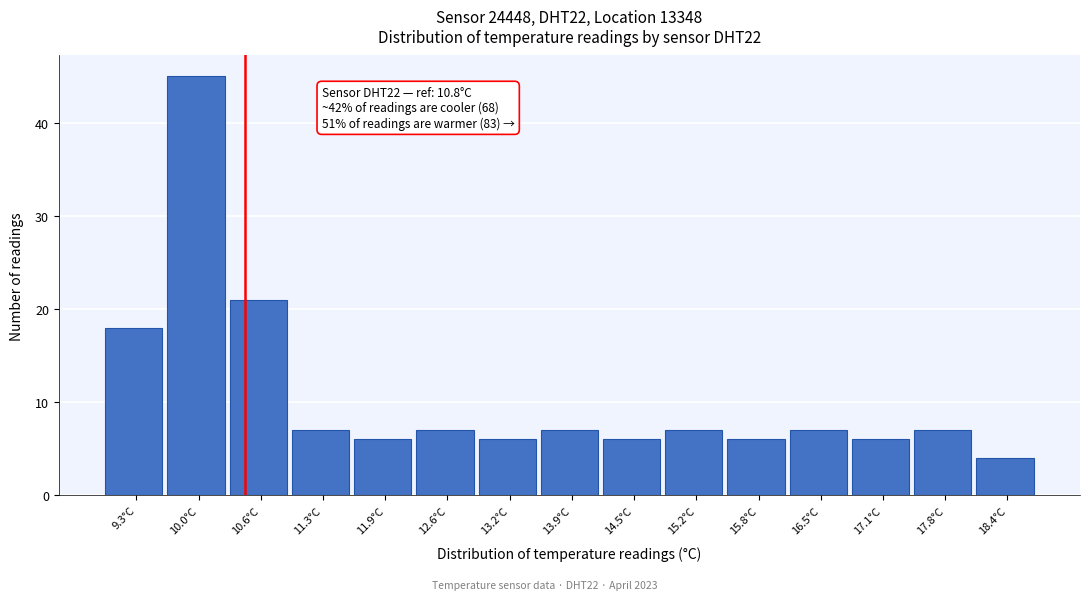

Reading left to right, what are all the values shown in this chart?

9.3°C=18	10.0°C=45	10.6°C=21	11.3°C=7	11.9°C=6	12.6°C=7	13.2°C=6	13.9°C=7	14.5°C=6	15.2°C=7	15.8°C=6	16.5°C=7	17.1°C=6	17.8°C=7	18.4°C=4